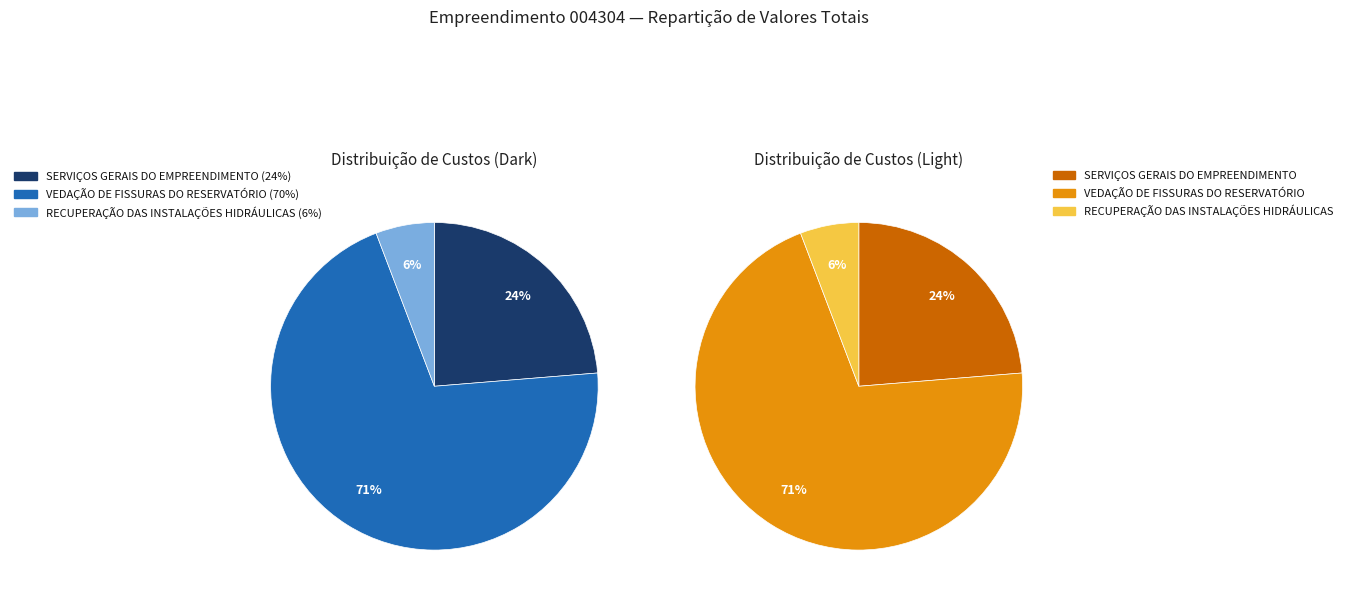

What percentage is the SERVIÇOS GERAIS DO EMPREENDIMENTO slice, to the nearest percent?

24%